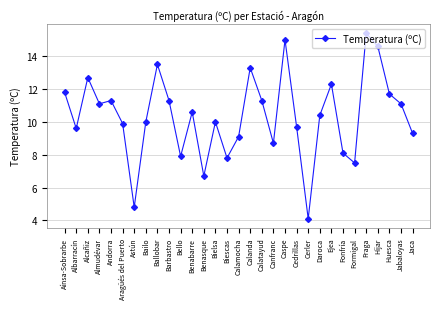

How many points are higher than both their immediate neighbors (excluding endpoints)?

9